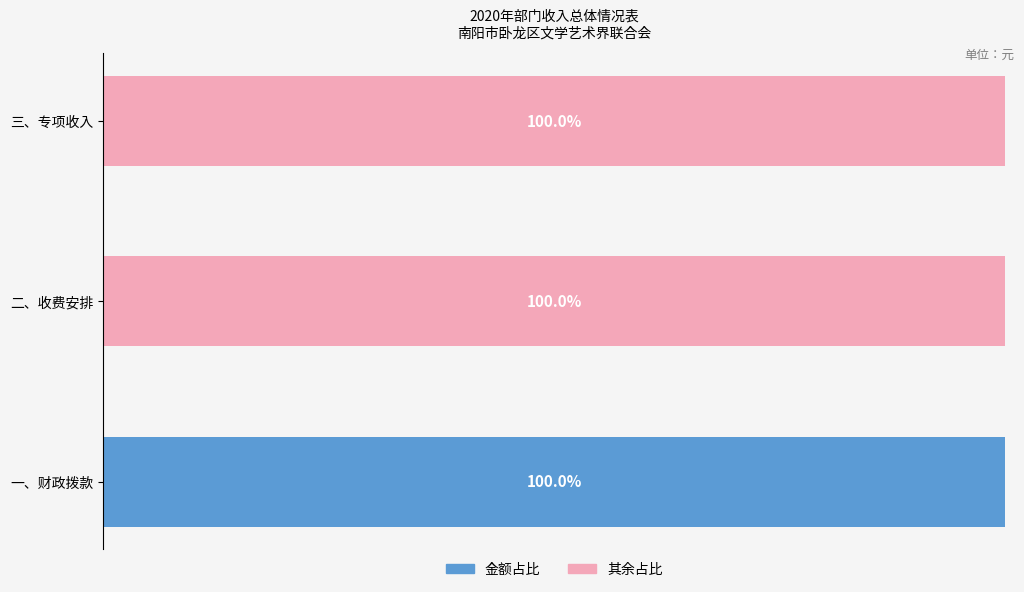

At which label does 金额占比 reach its peak?

一、财政拨款